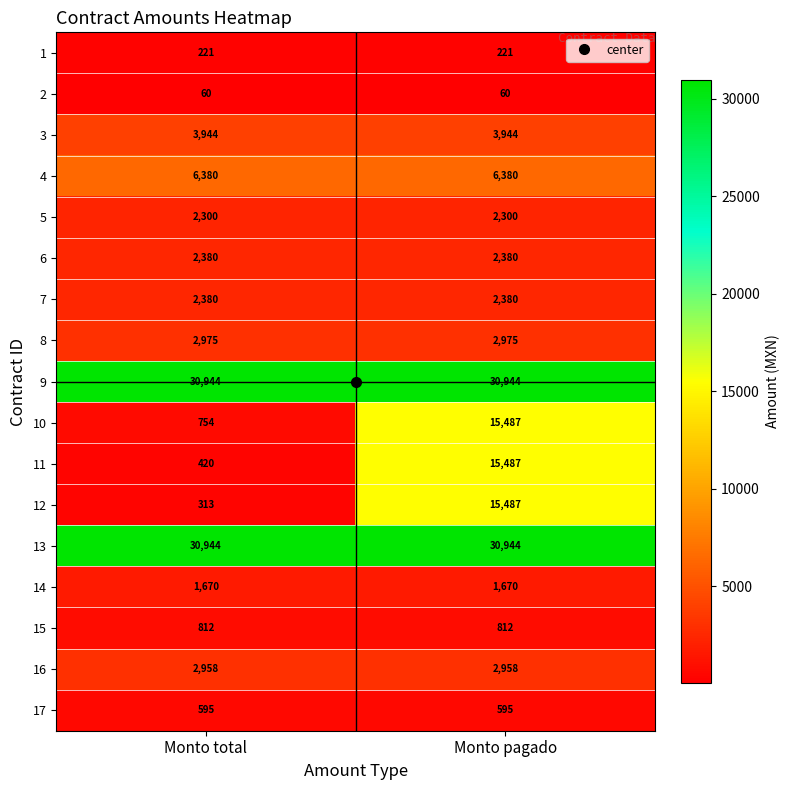

The value of 1 at Monto total is 358. True or false?

False